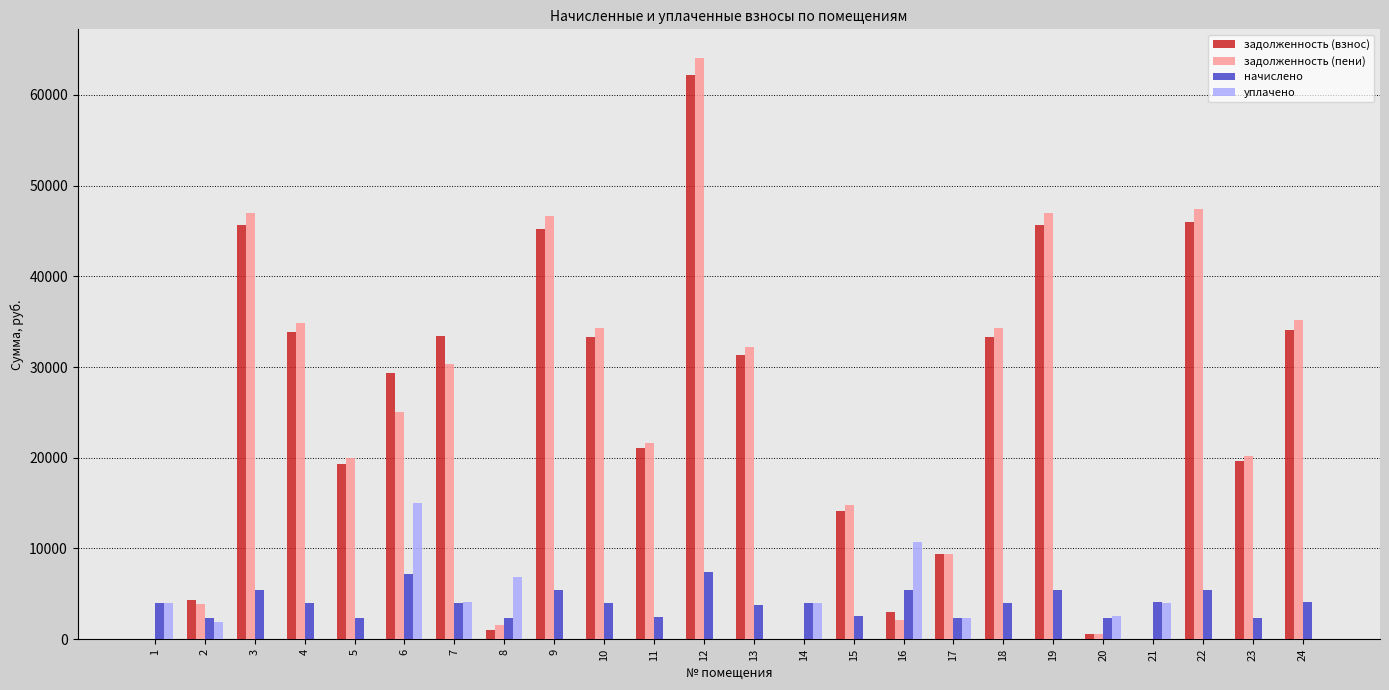

Which series changed the most between 14 and 23?

задолженность (пени)